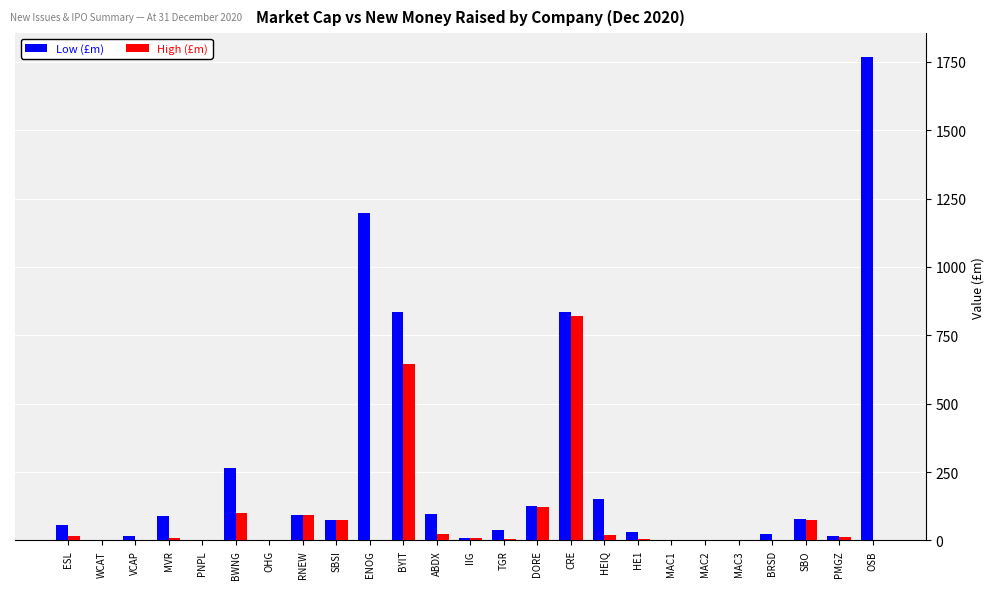

What is the sum of the High (£m) values at SBSI and ENOG?

75.0